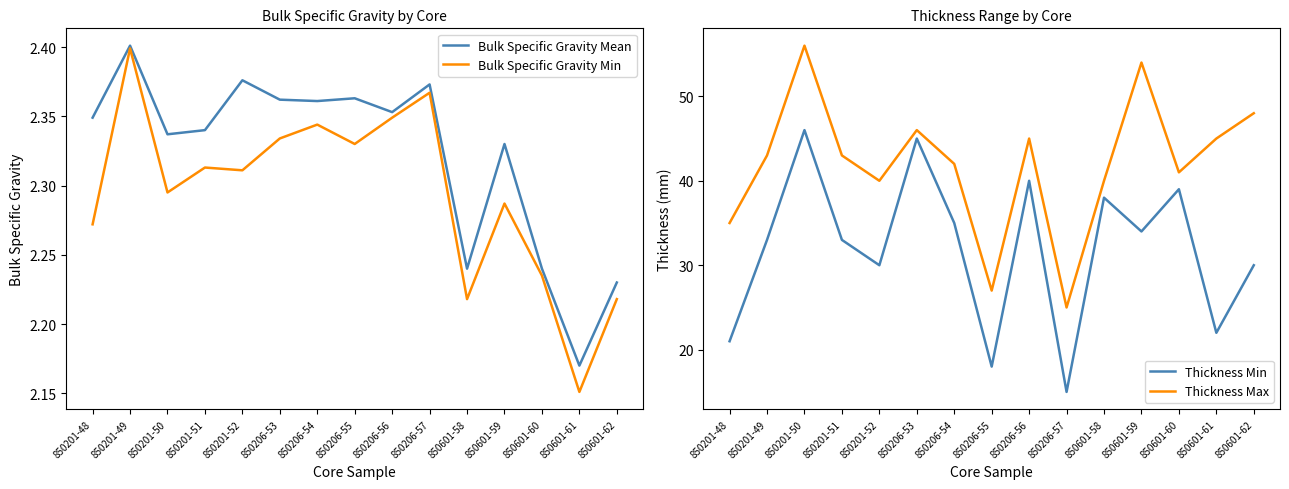

What is the difference between the maximum and minimum values in the Thickness Max series?

31